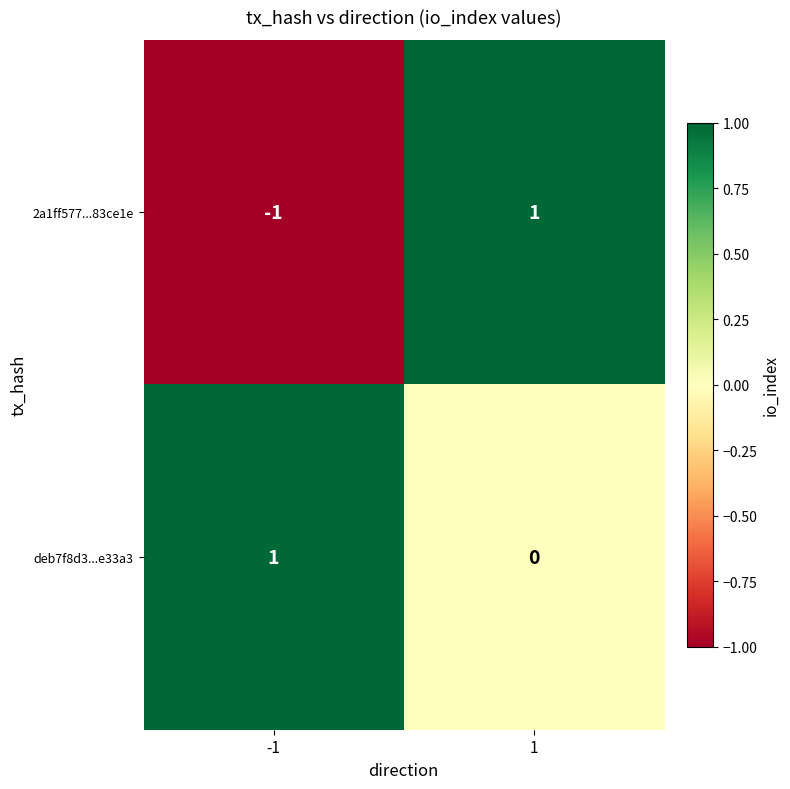

Rank the series by their average value, from highest to lowest.

deb7f8d3...e33a3, 2a1ff577...83ce1e